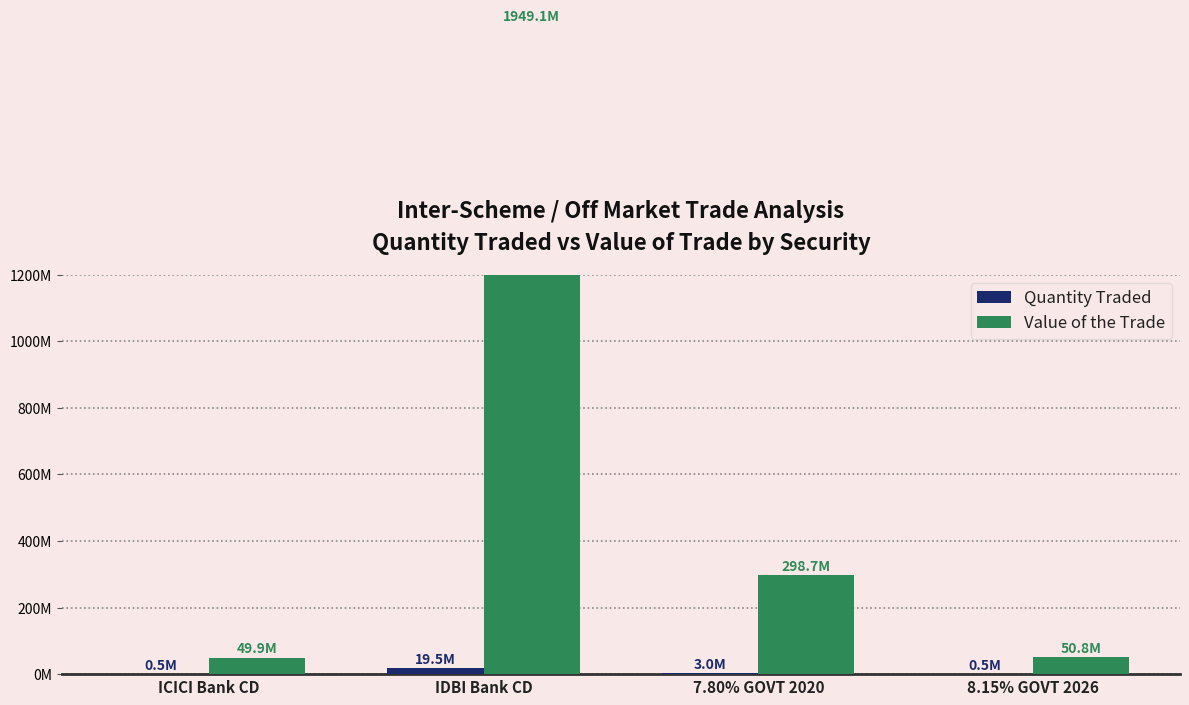

How many values in the Value of the Trade series are below 298685000?

2